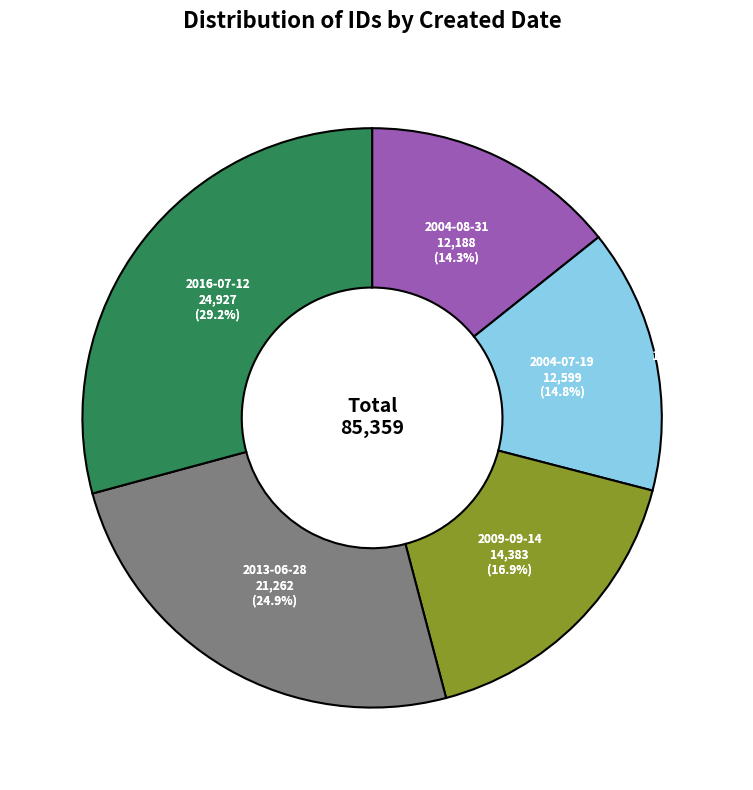

Rank the categories by value from highest to lowest.

2016-07-12, 2013-06-28, 2009-09-14, 2004-07-19, 2004-08-31